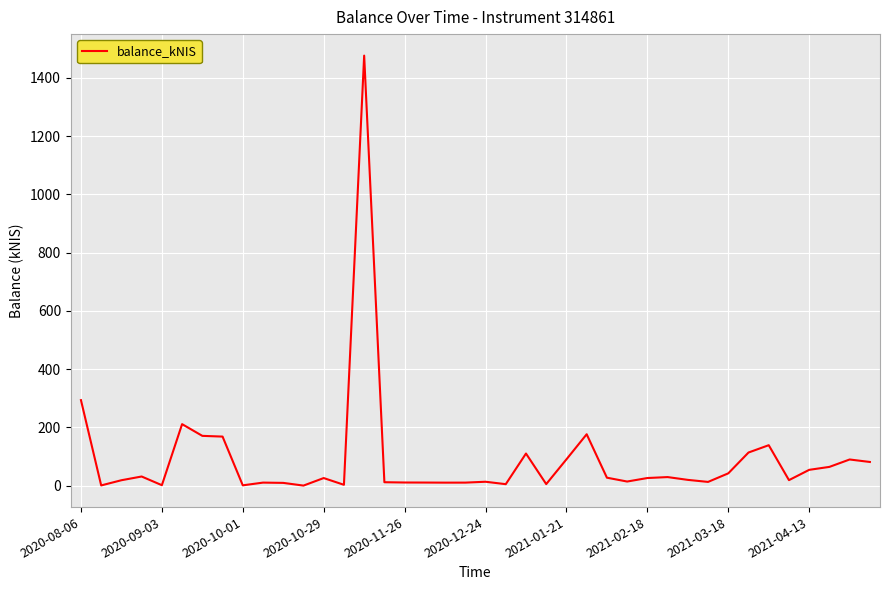

What is the maximum value shown in the chart?

1476.1